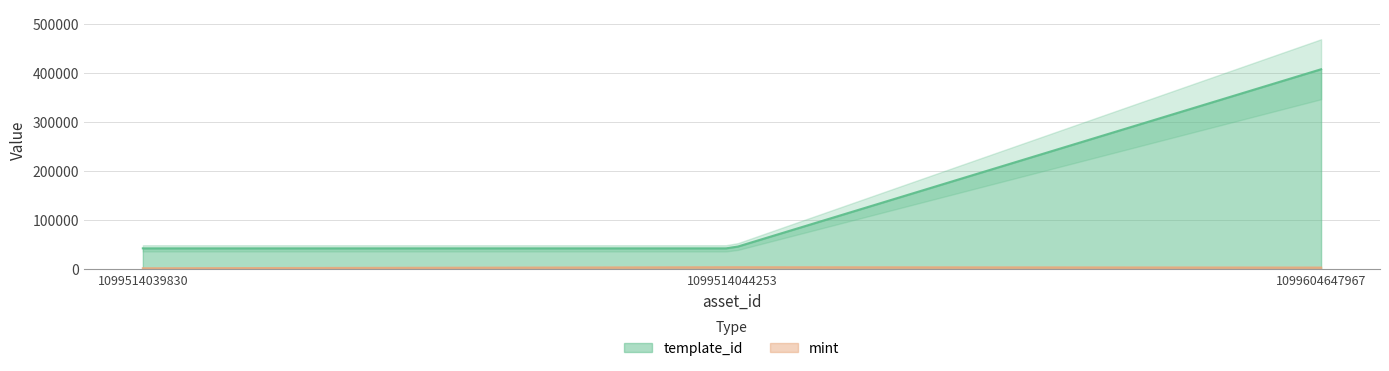

Rank the series by their maximum value, from highest to lowest.

template_id, mint